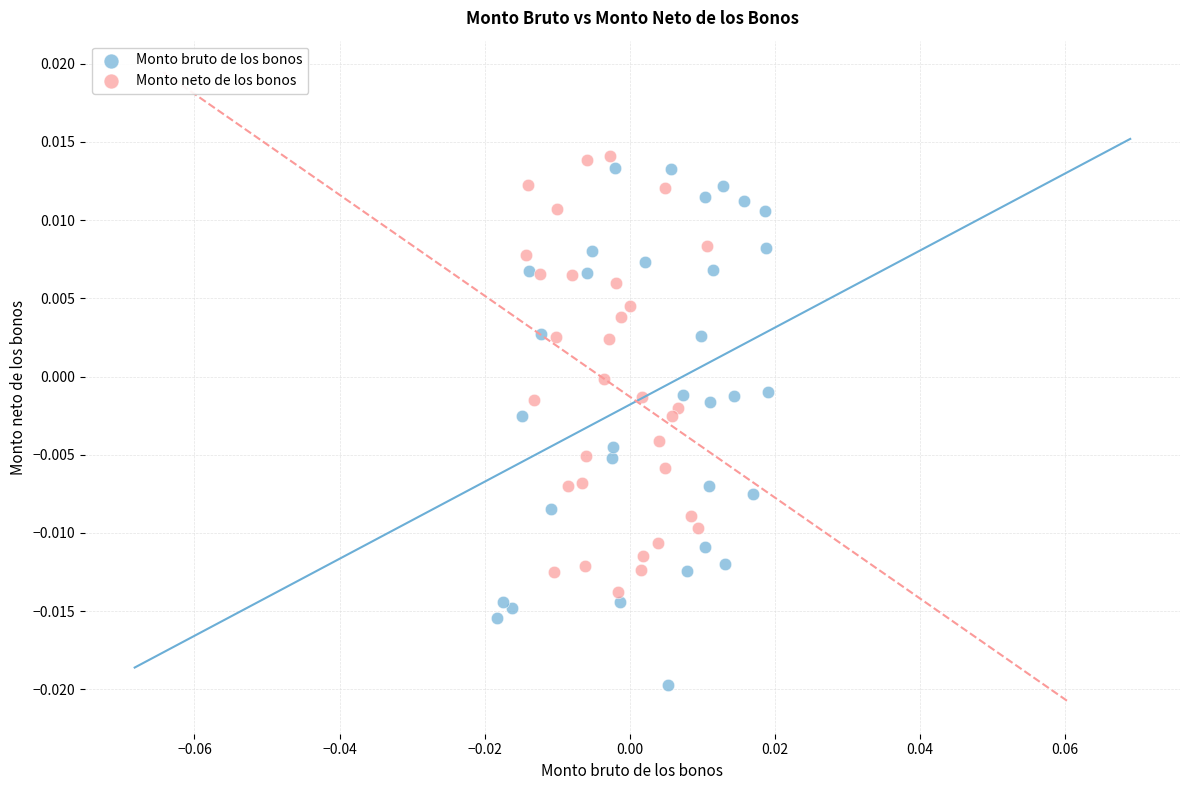

Which series has the largest Y range (max minus min)?

Monto bruto de los bonos